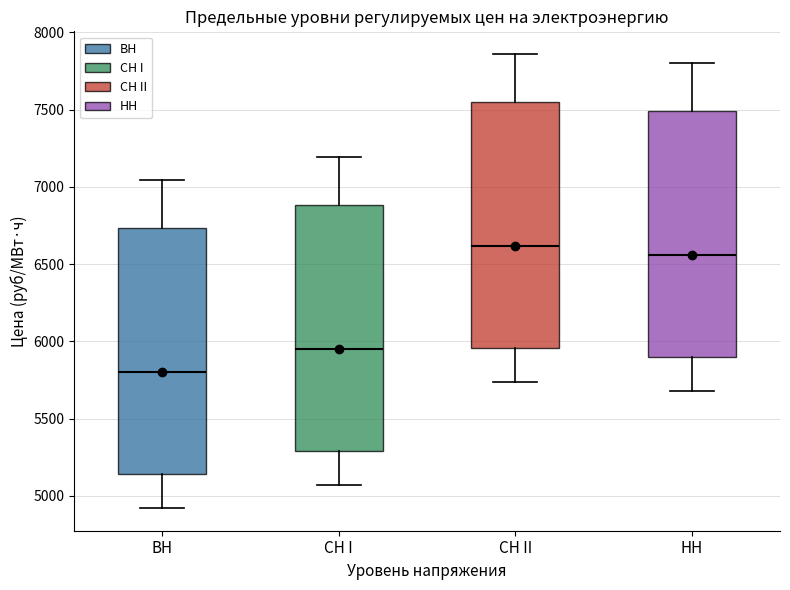

Which box's median line is the lowest?

ВН